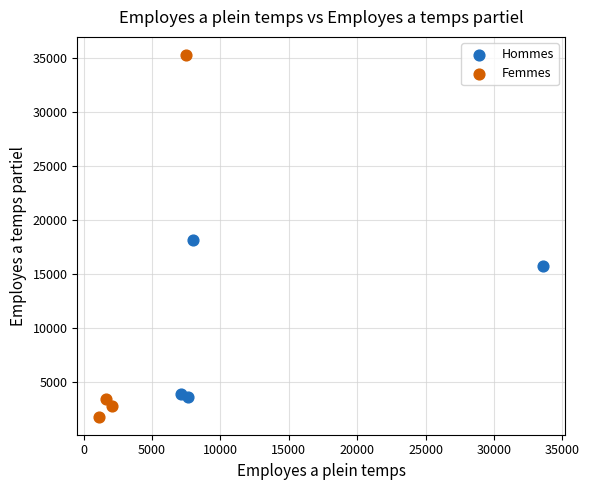

Which series has the widest spread of Y values?

Femmes